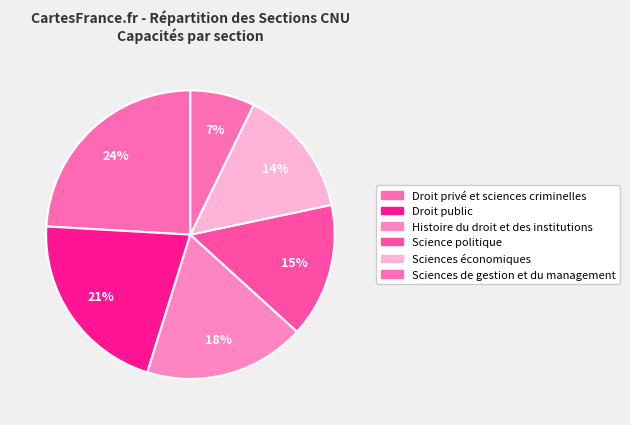

True or false: Science politique accounts for 15% of the total.

True